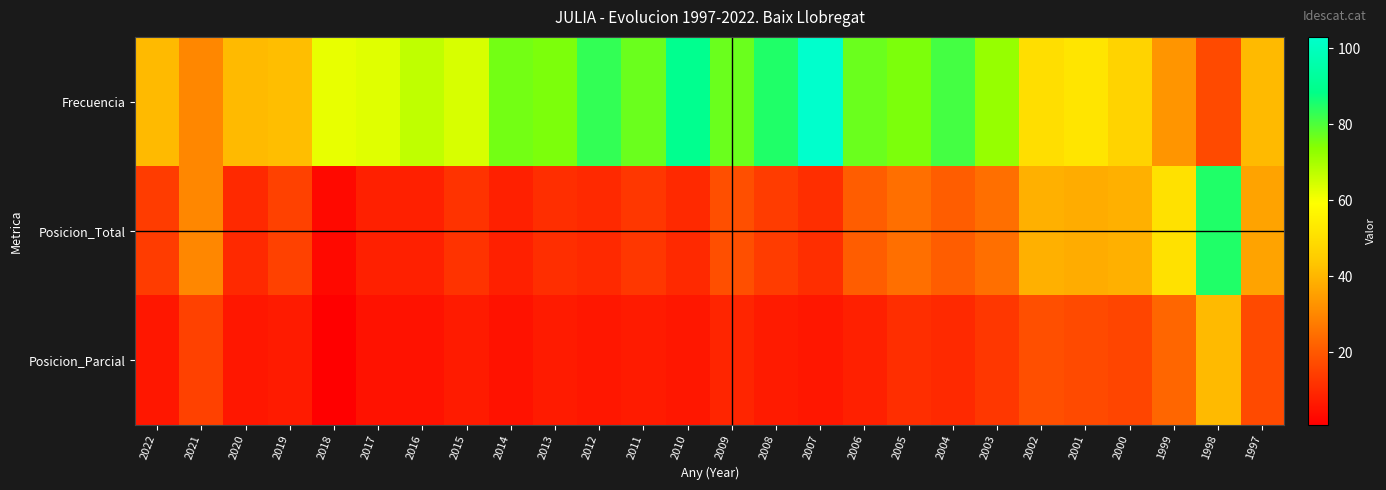

What is the difference between the highest and lowest values at 2007?

97